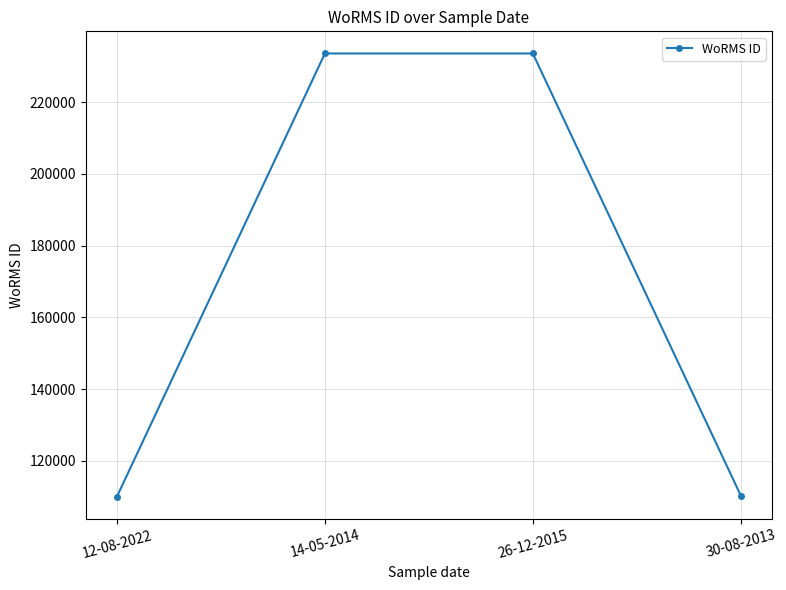

Where is the data nearest to the value 171816?

30-08-2013